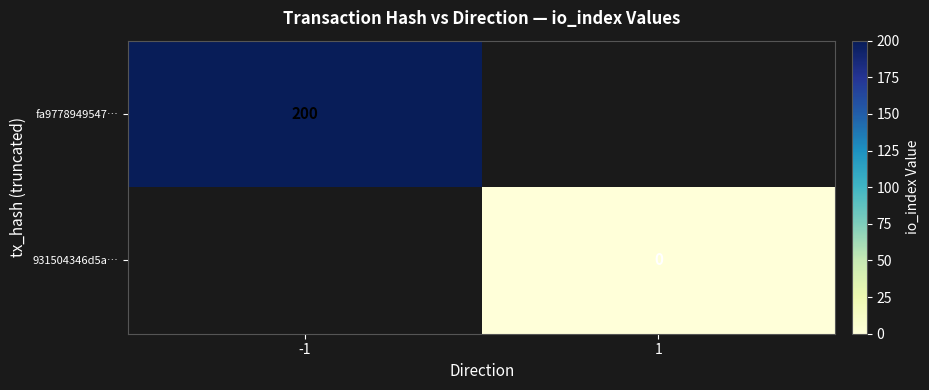

The fa9778949547… series shows 200 at -1. True or false?

True